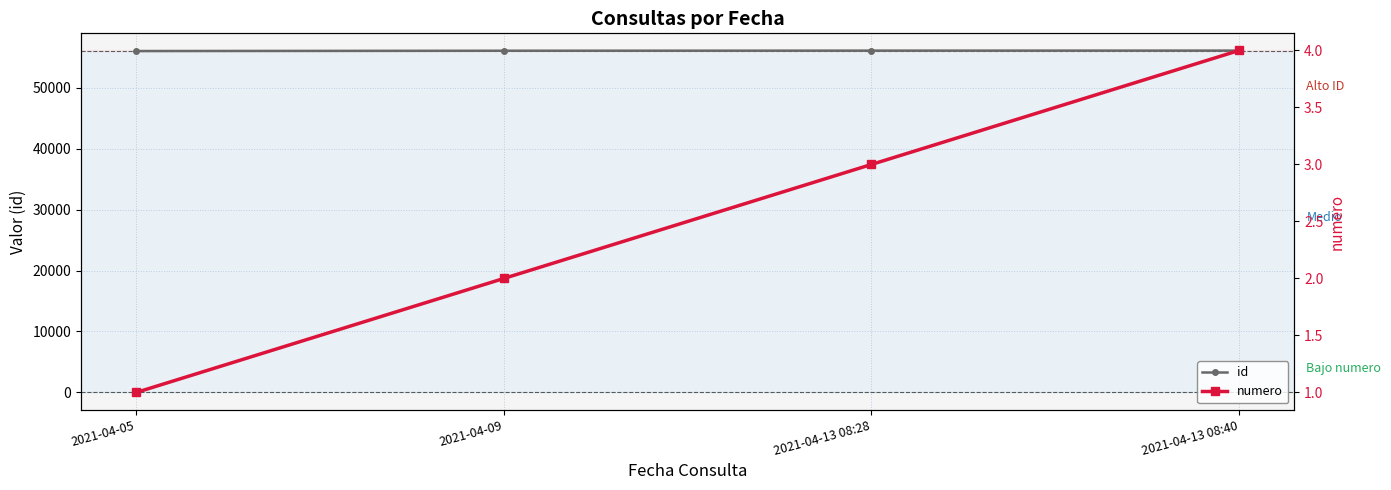

Which series changed the most between 2021-04-09 and 2021-04-13 08:40?

id